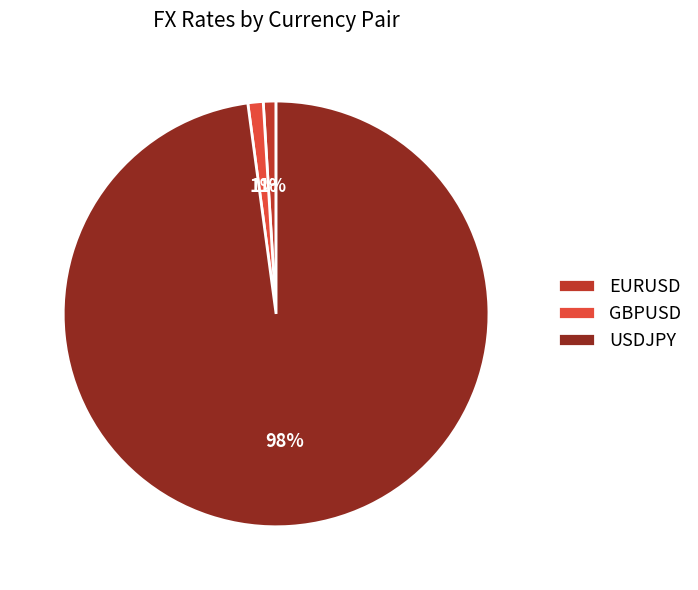

Which has a higher value, GBPUSD or USDJPY?

USDJPY